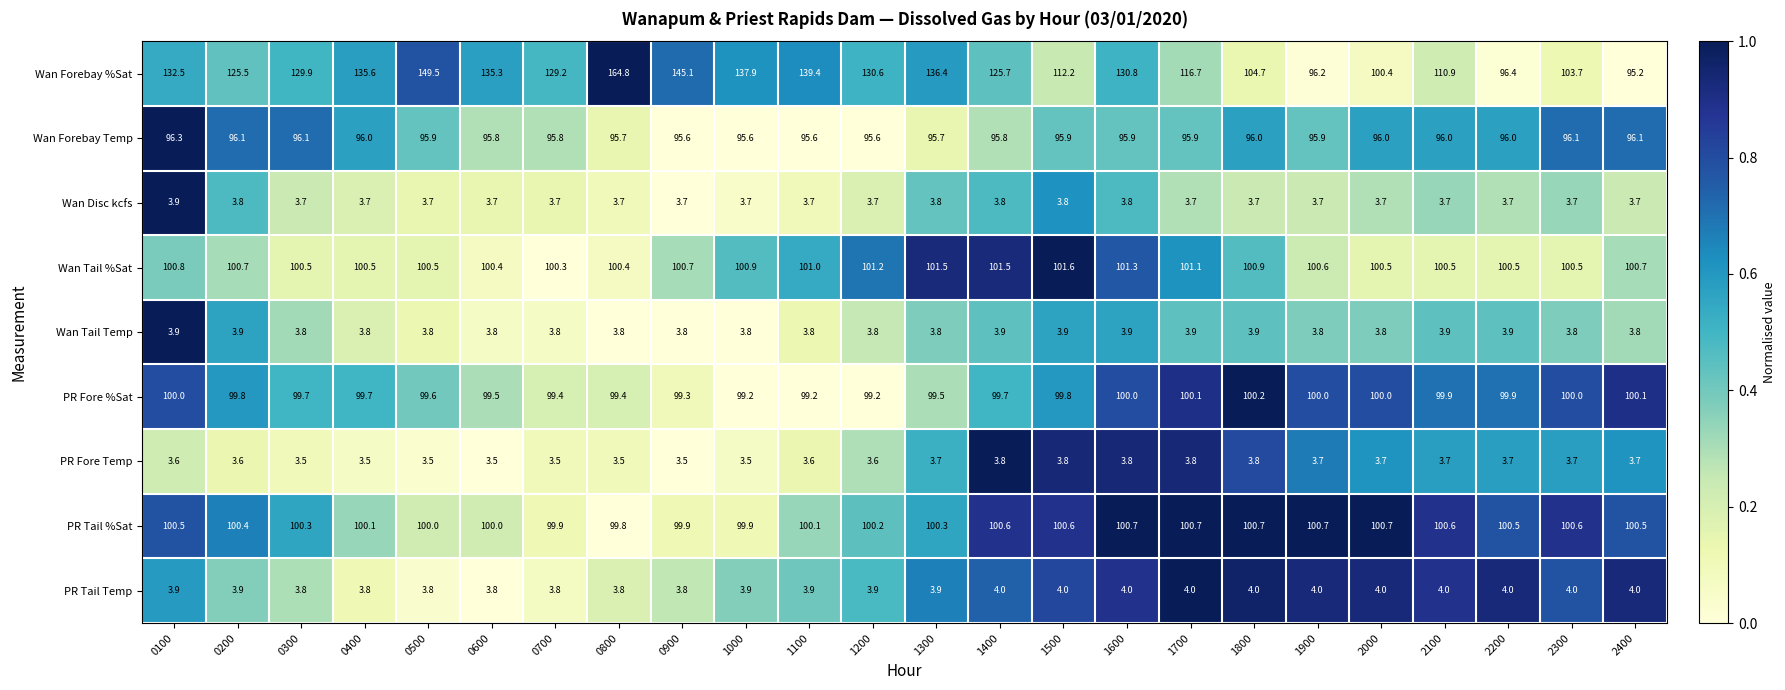

What is the difference between the PR Tail %Sat values at 0500 and 1500?

0.6